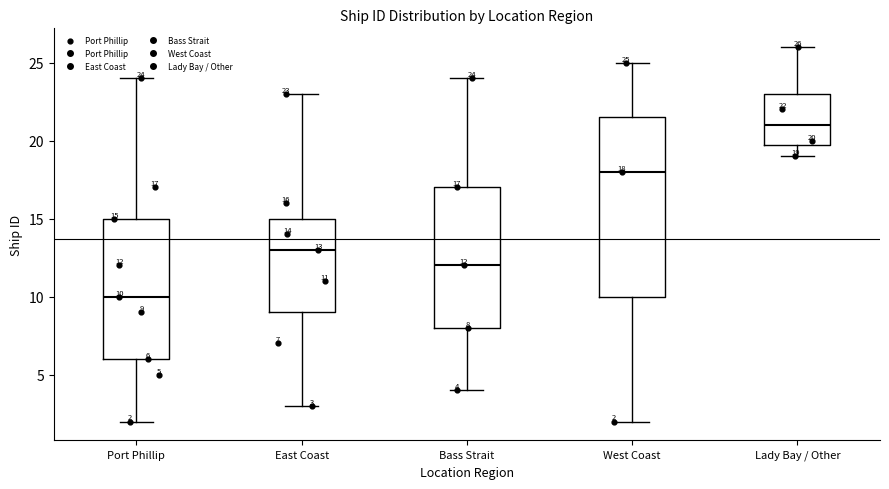

Which box has the lowest median line?

Port Phillip